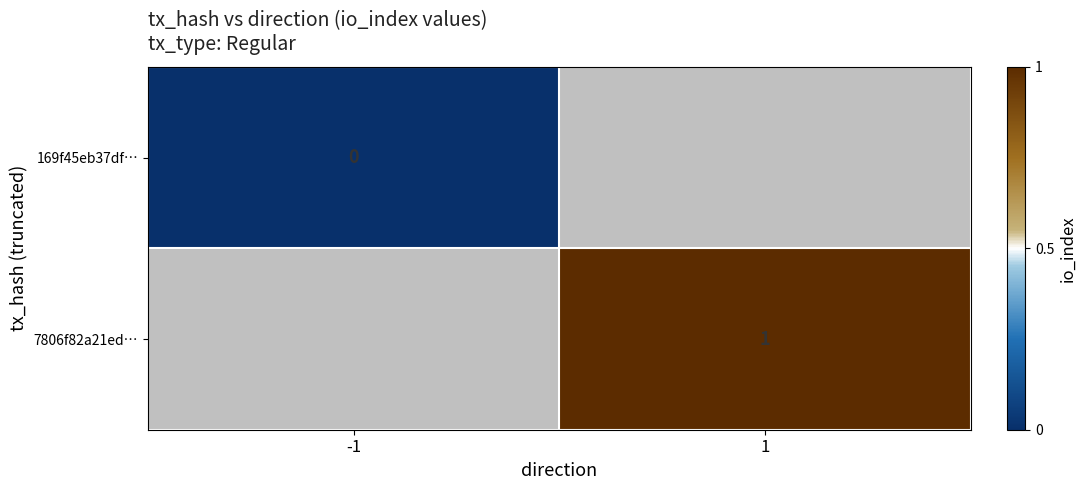

The value of 7806f82a21ed… at 1 is 1. True or false?

True